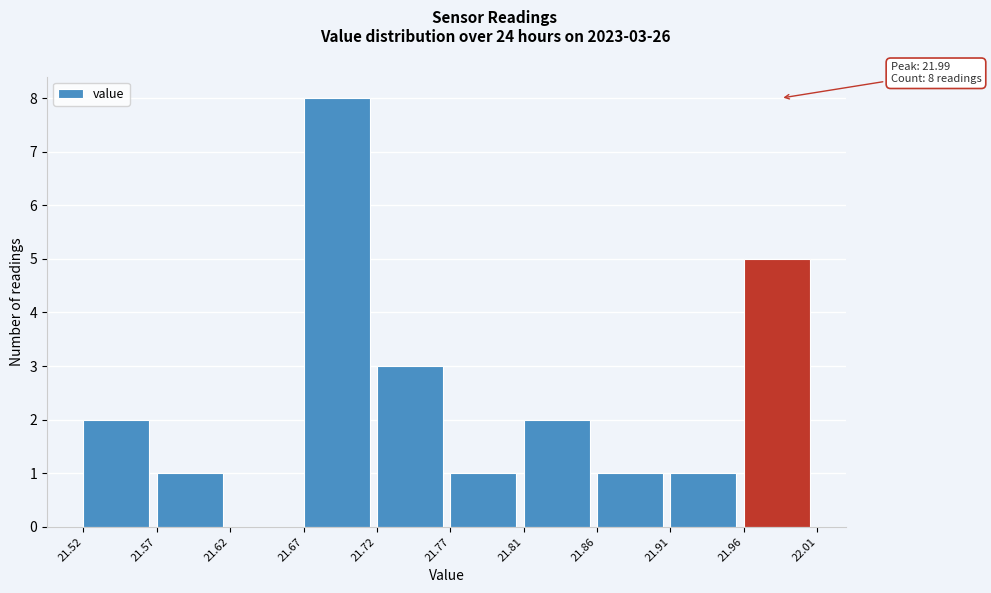

Which range on the x-axis has the tallest bar?

21.67 to 21.72